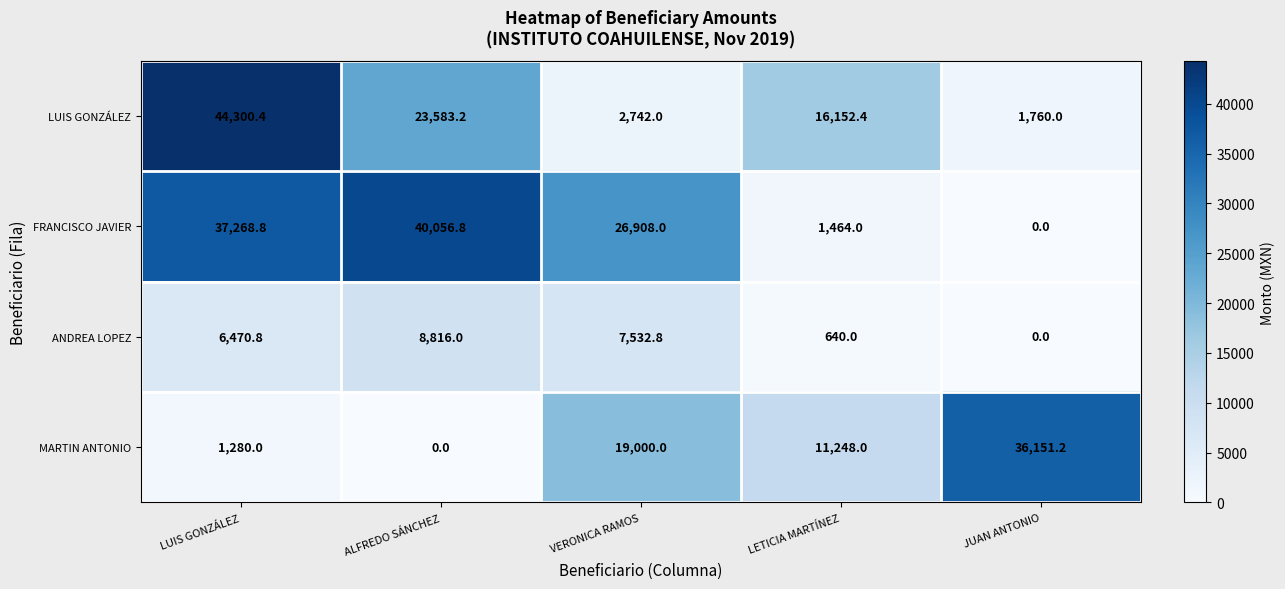

Which series changed the most between LUIS GONZÁLEZ and LETICIA MARTÍNEZ?

FRANCISCO JAVIER